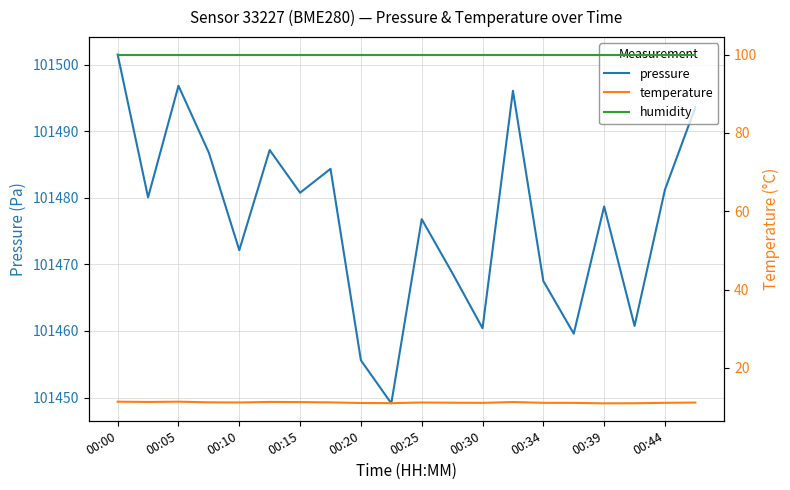

What is the lowest value of the pressure series?

101449.1